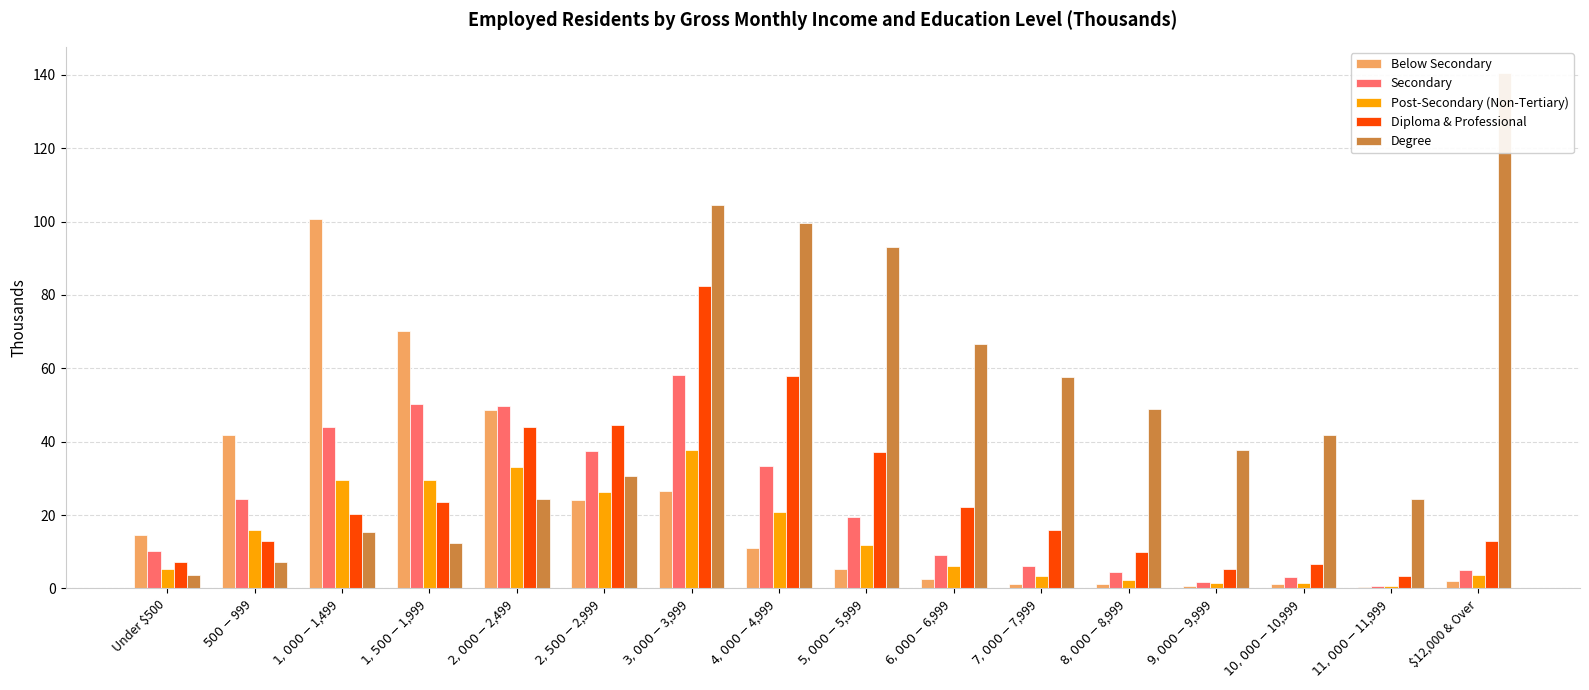

Rank the series by their maximum value, from lowest to highest.

Post-Secondary (Non-Tertiary), Secondary, Diploma & Professional, Below Secondary, Degree